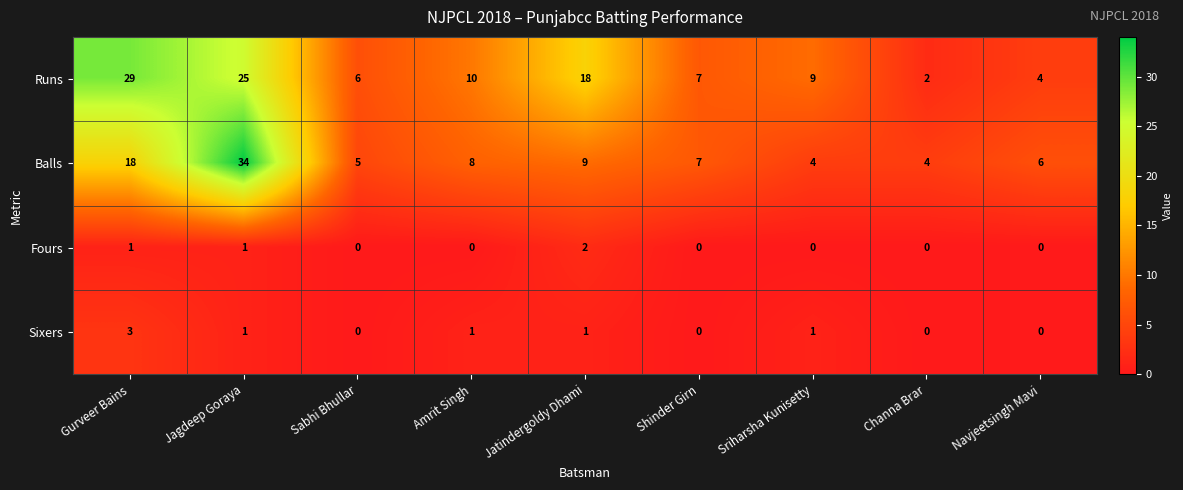

At which category is the sum across all series the highest?

Jagdeep Goraya